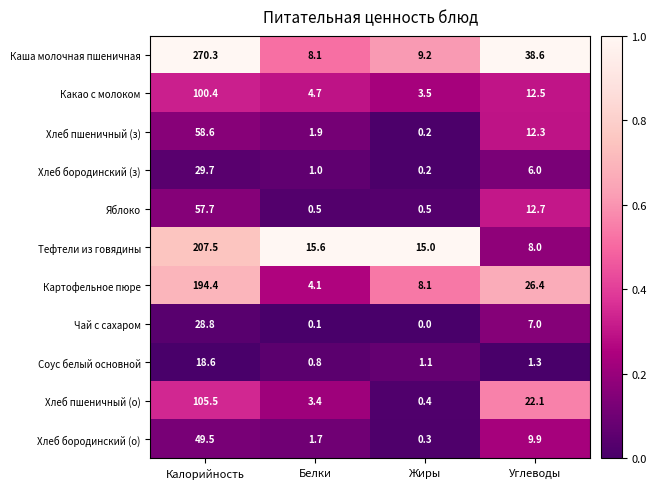

Which series has the largest total across all categories?

Каша молочная пшеничная